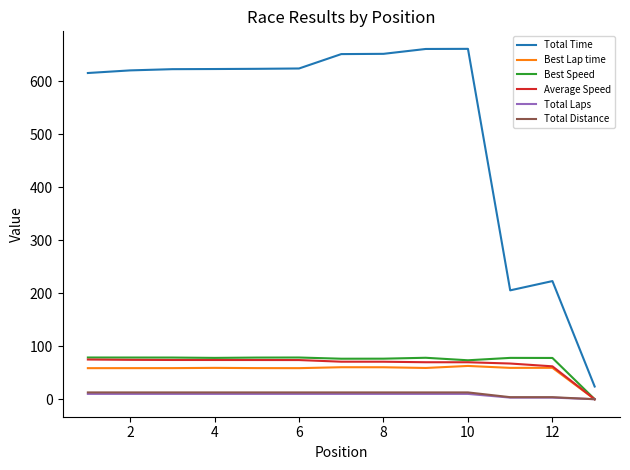

What is the greatest value displayed?

660.7